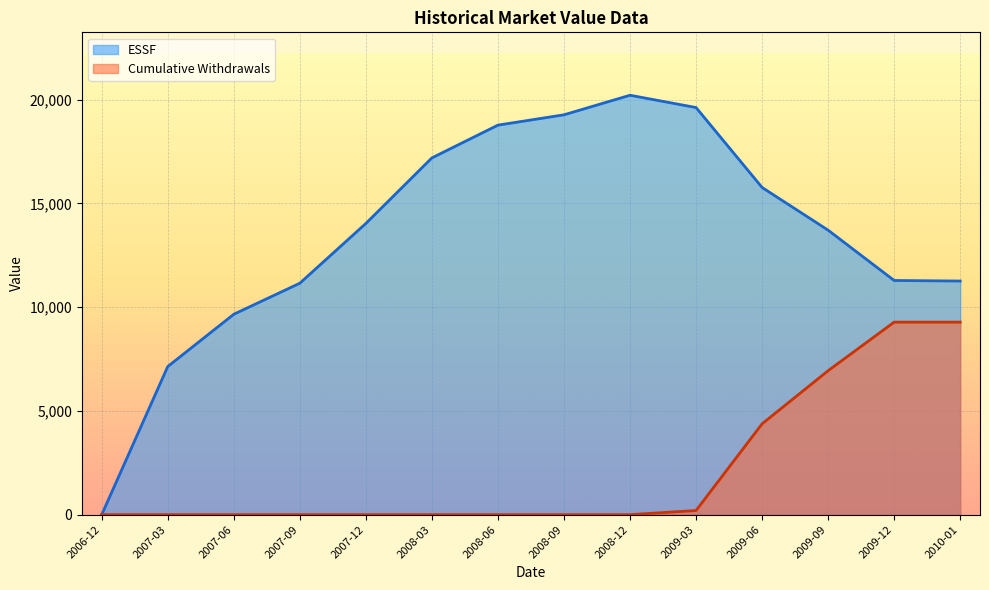

At which label is Cumulative Withdrawals closest to 4638?

2009-06